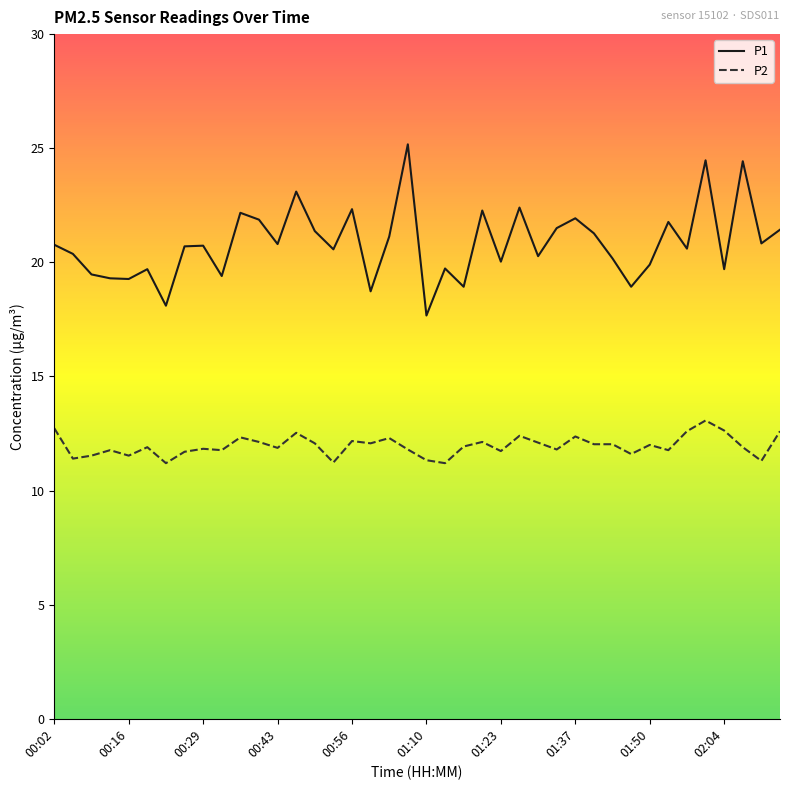

True or false: P2 and P1 intersect in this chart.

False